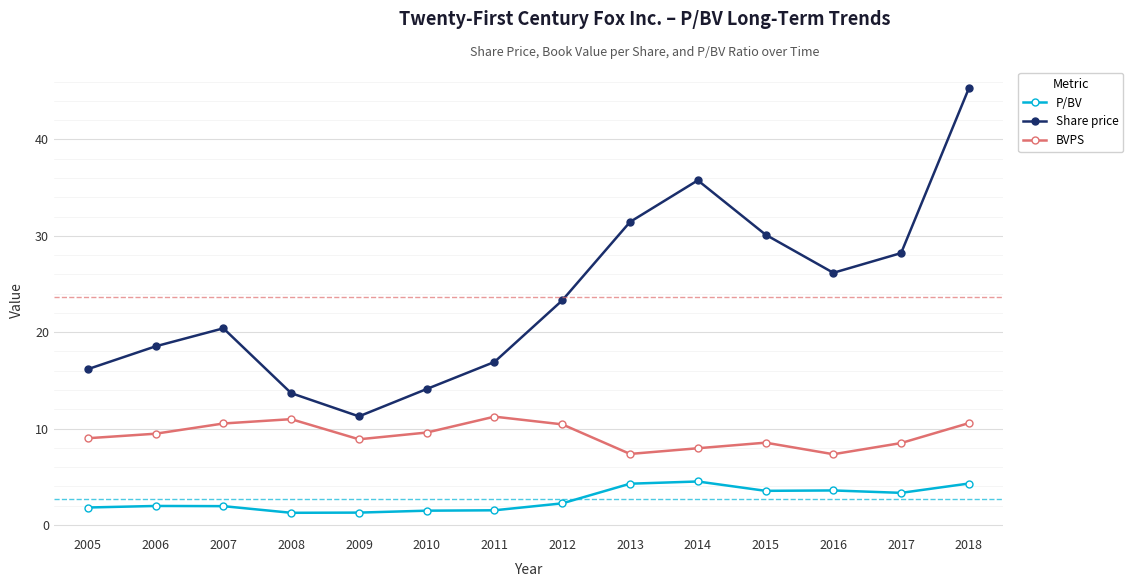

List the series in order of their peak value, lowest first.

P/BV, BVPS, Share price